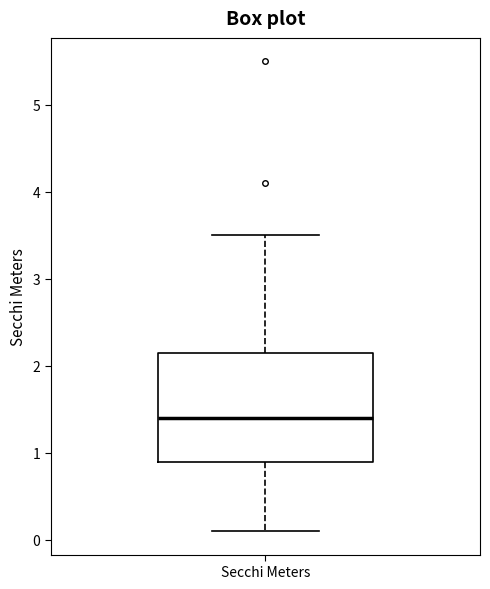

Where is the lower edge of the box for Secchi Meters on the y-axis? The values are not printed on the chart, so give them approximately, as read against the axis.

0.9